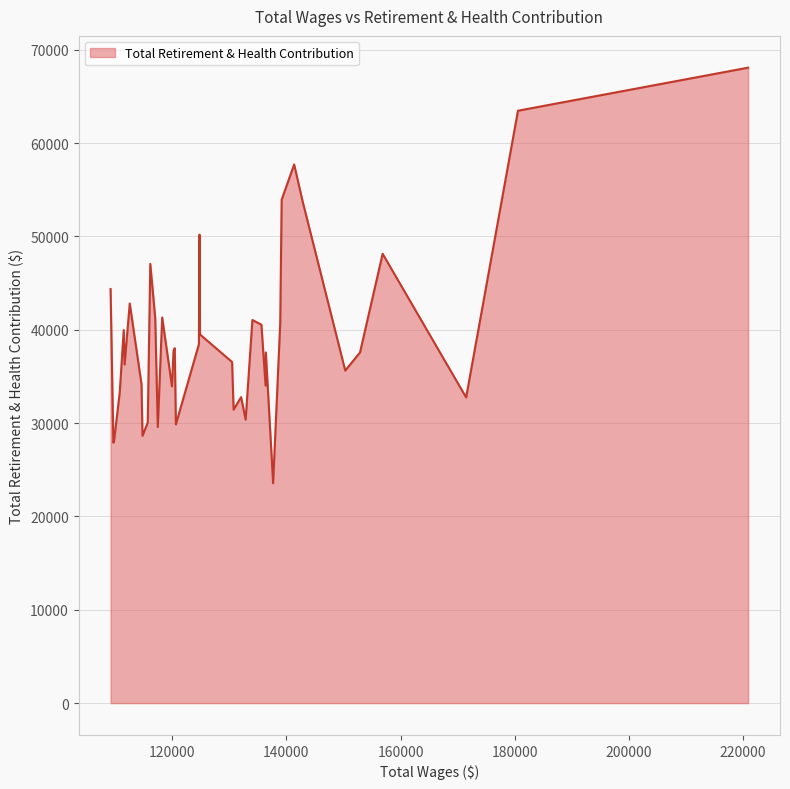

What is the maximum value shown in the chart?

68083